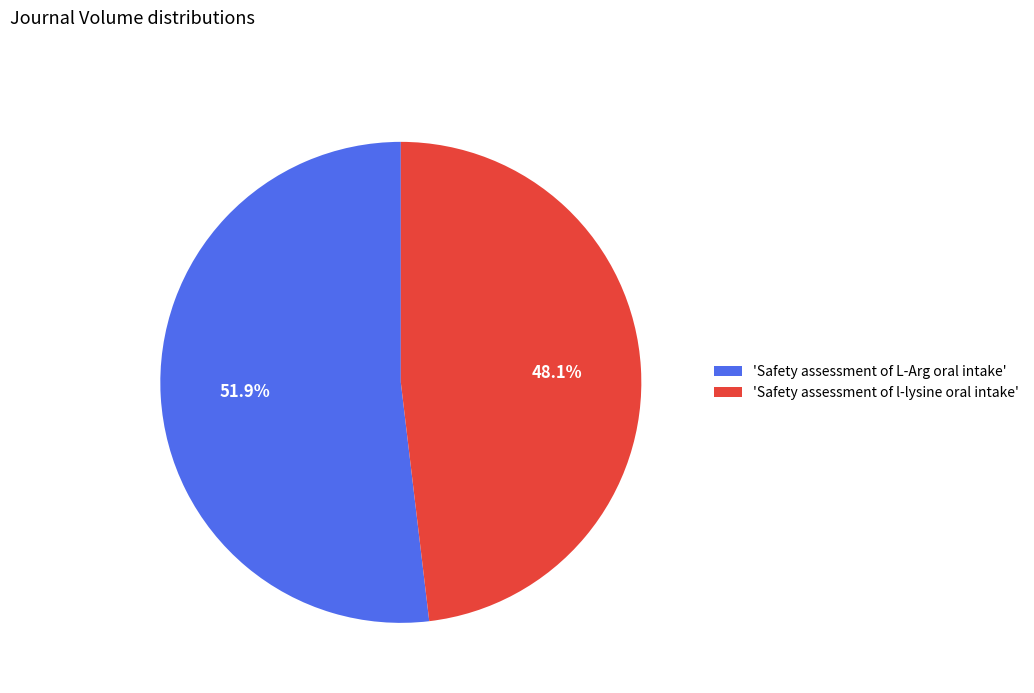

Rank the categories by value from lowest to highest.

'Safety assessment of l-lysine oral intake', 'Safety assessment of L-Arg oral intake'